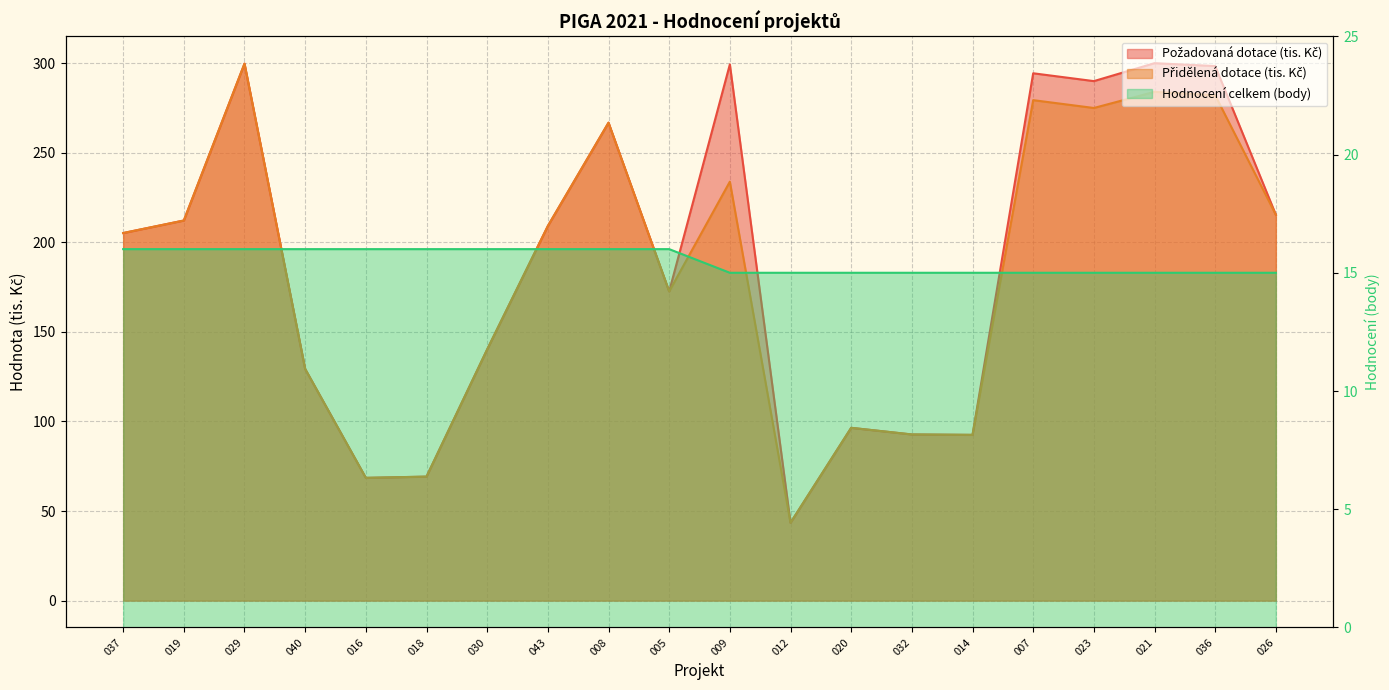

Reading left to right, what are all the values shown in this chart?

Požadovaná dotace: 205.2	212.2	299.7	129.3	68.5	69.2	140.2	209.1	266.8	172.6	299.3	43.5	96.5	92.7	92.5	294.4	290.0	300.0	298.4	215.4
Přidělená dotace: 205.2	212.2	299.7	129.3	68.5	69.2	140.2	209.1	266.8	172.6	233.9	43.5	96.5	92.7	92.5	279.4	275.0	284.0	282.1	215.4
Hodnocení celkem: 16.0	16.0	16.0	16.0	16.0	16.0	16.0	16.0	16.0	16.0	15.0	15.0	15.0	15.0	15.0	15.0	15.0	15.0	15.0	15.0